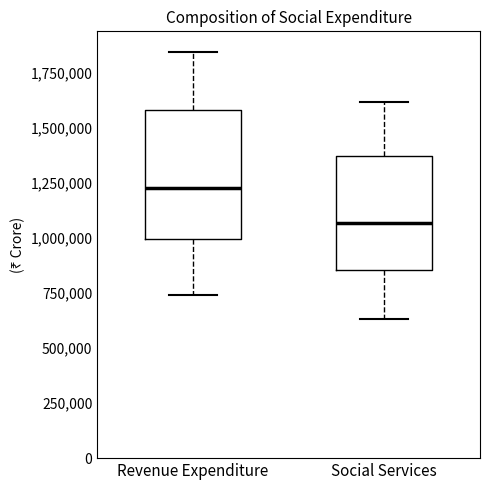

Which box is the tallest, from its lower edge to its upper edge?

Revenue Expenditure